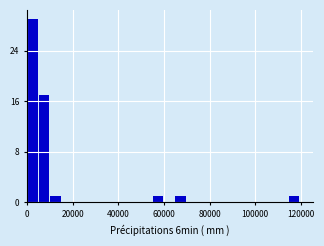

Around what value on the x-axis is the tallest bar? Give the approximate position of its centre, as read against the axis.

2000